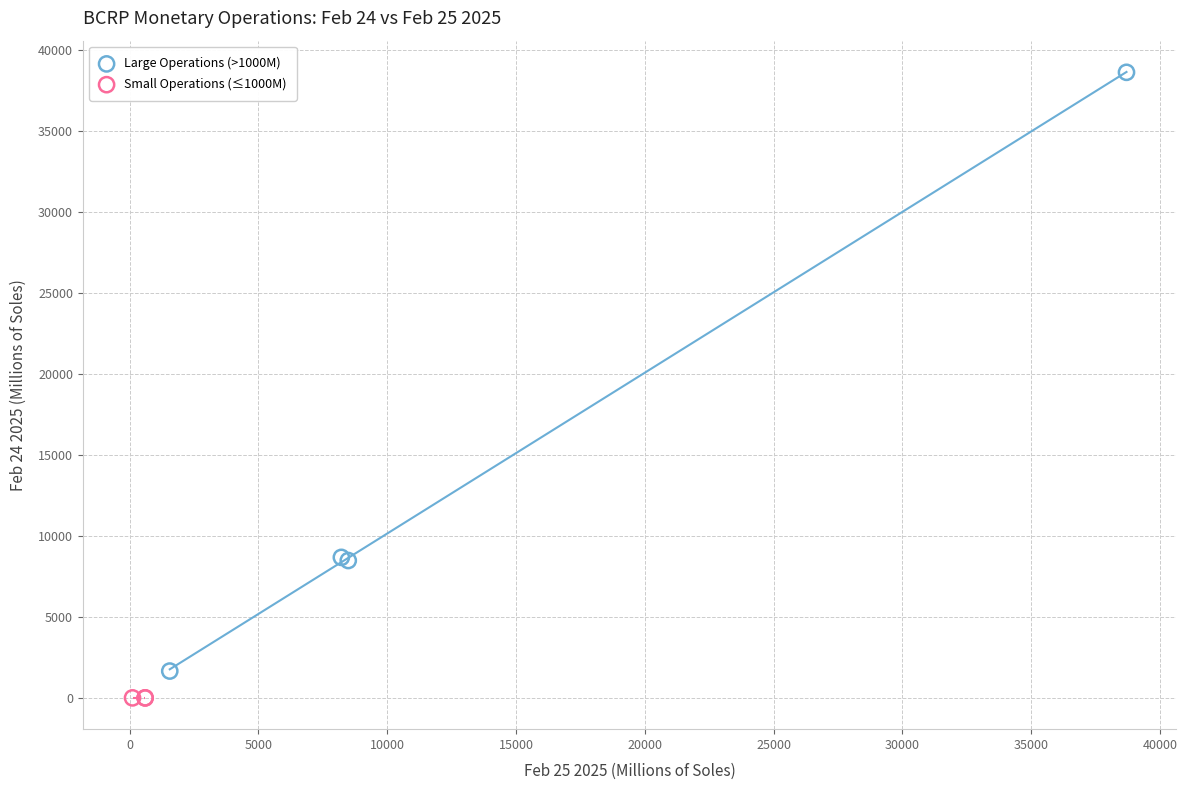

Which series reaches the maximum Y coordinate?

Large Operations (>1000M)